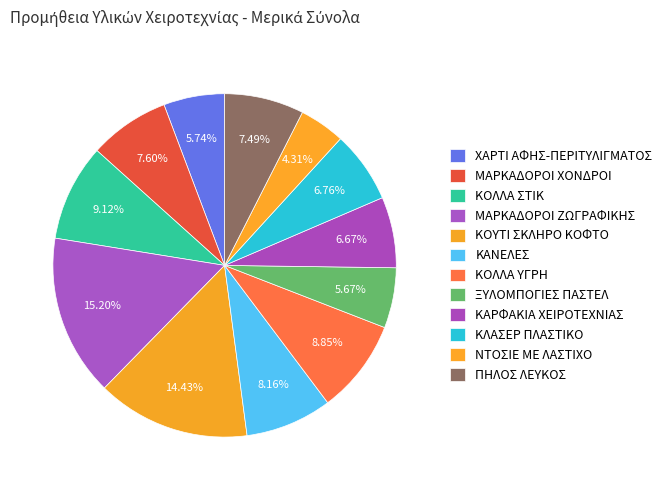

Which has a higher value, ΚΑΝΕΛΕΣ or ΚΟΛΛΑ ΣΤΙΚ?

ΚΟΛΛΑ ΣΤΙΚ